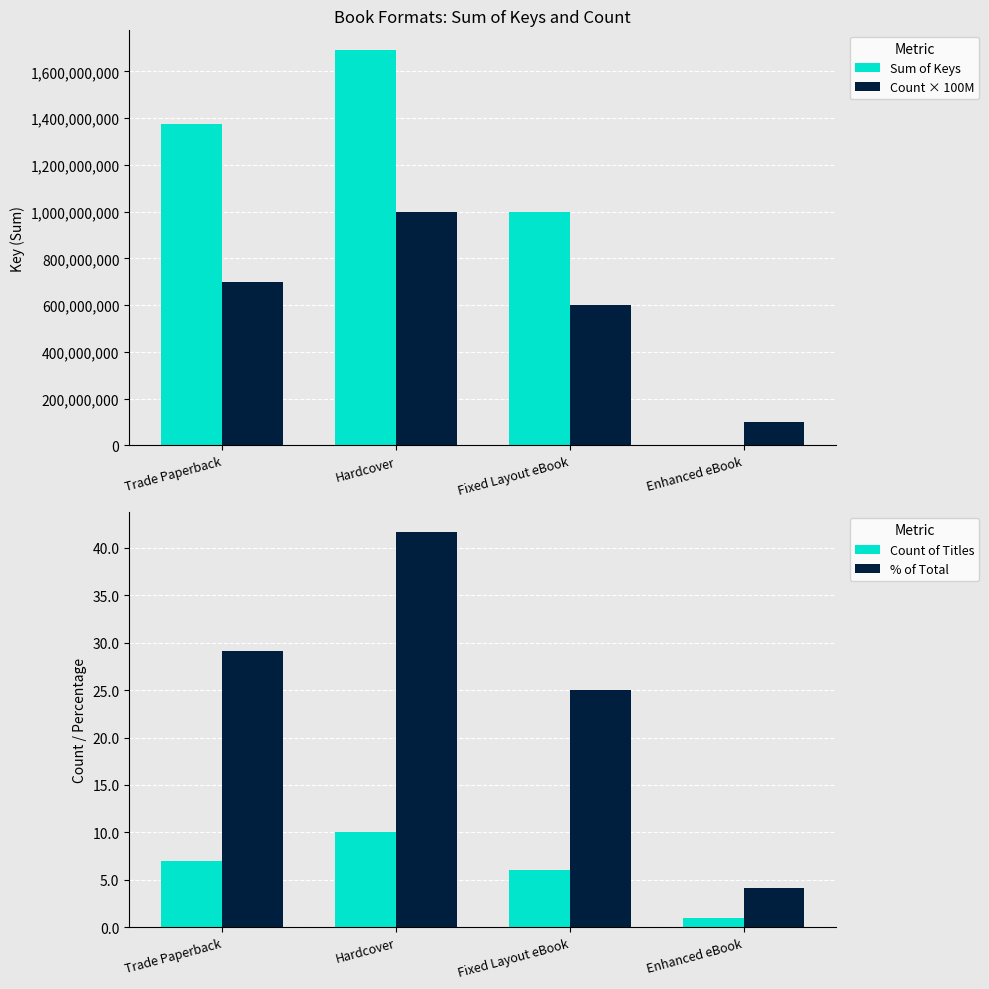

What are all the series names shown in the legend?

Sum of Keys, Count × 100M, Count of Titles, % of Total